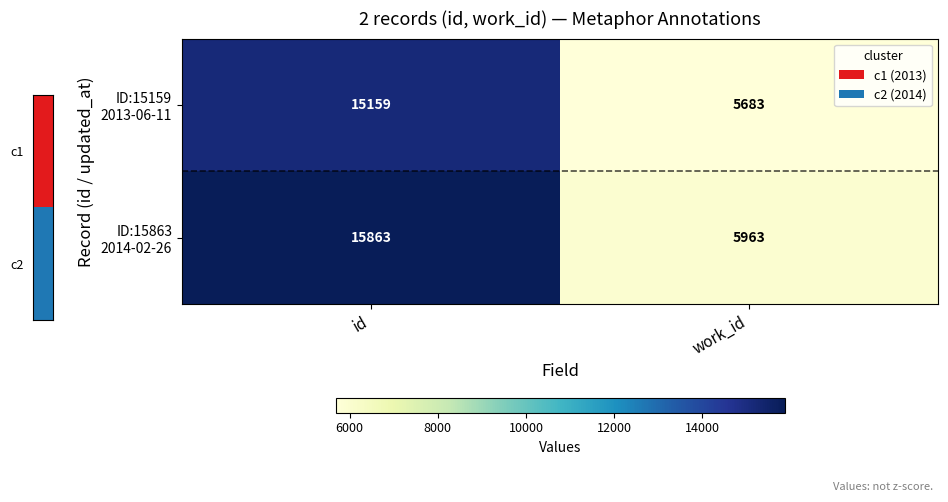

What is the spread (max minus min) of values at id?

704